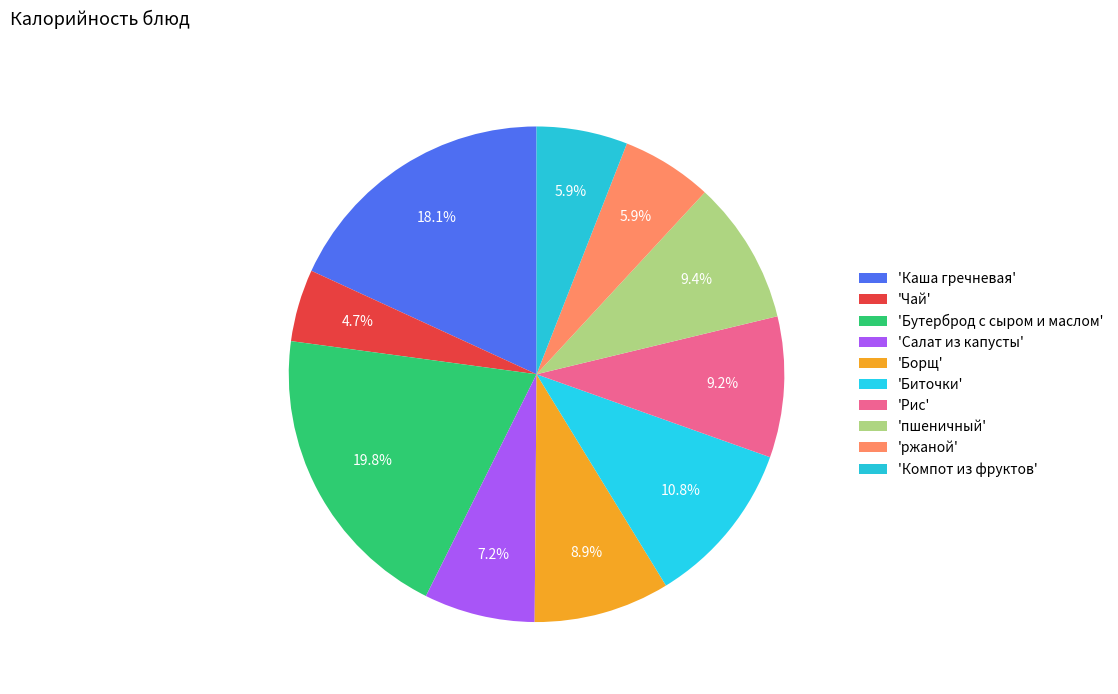

Which category has the biggest portion of the pie?

Бутерброд с сыром и маслом